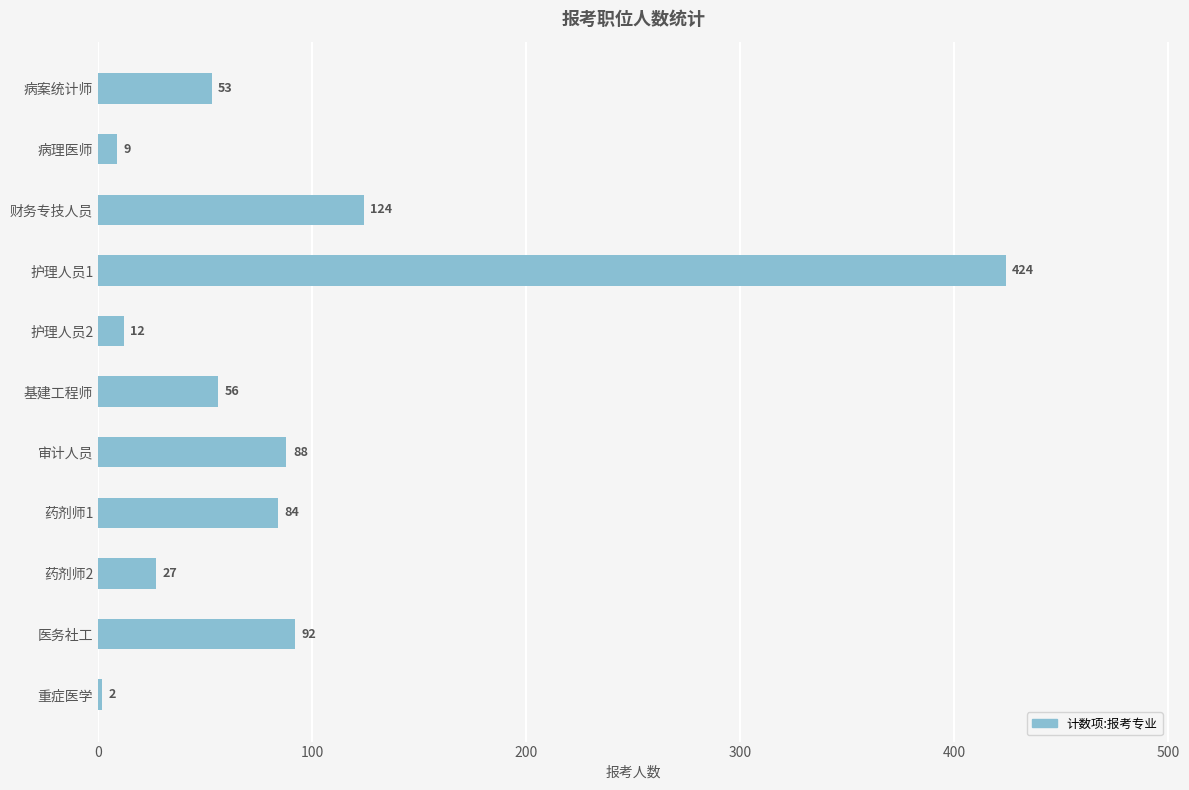

What is the maximum value shown in the chart?

424